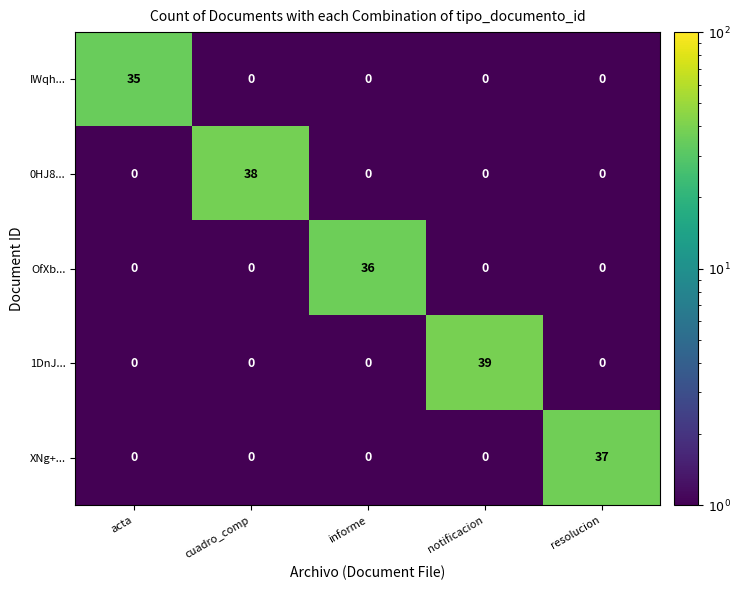

What is the spread (max minus min) of values at resolucion?

37